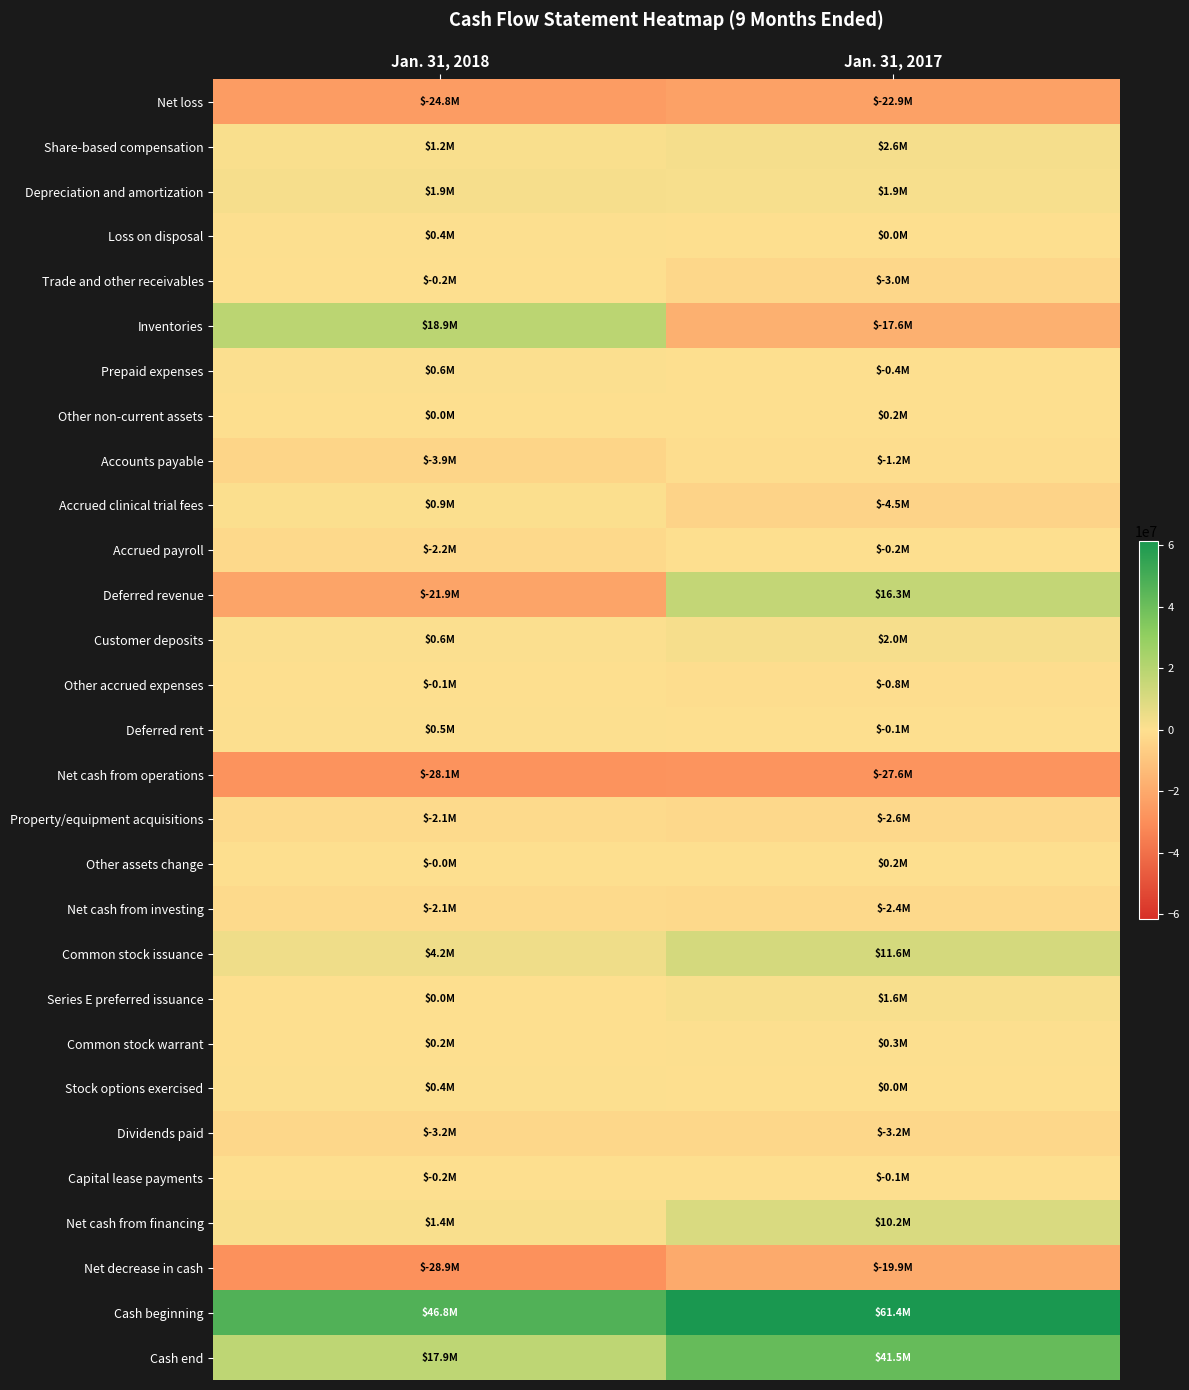

Which label corresponds to the largest value in the chart?

Jan. 31, 2017